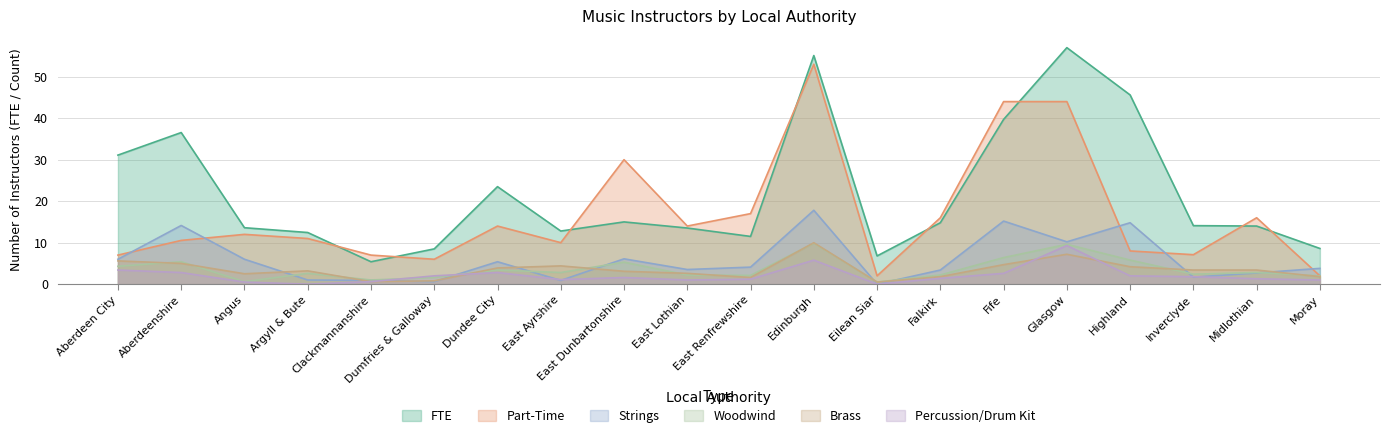

What is the total value across all series at Dundee City?

53.0